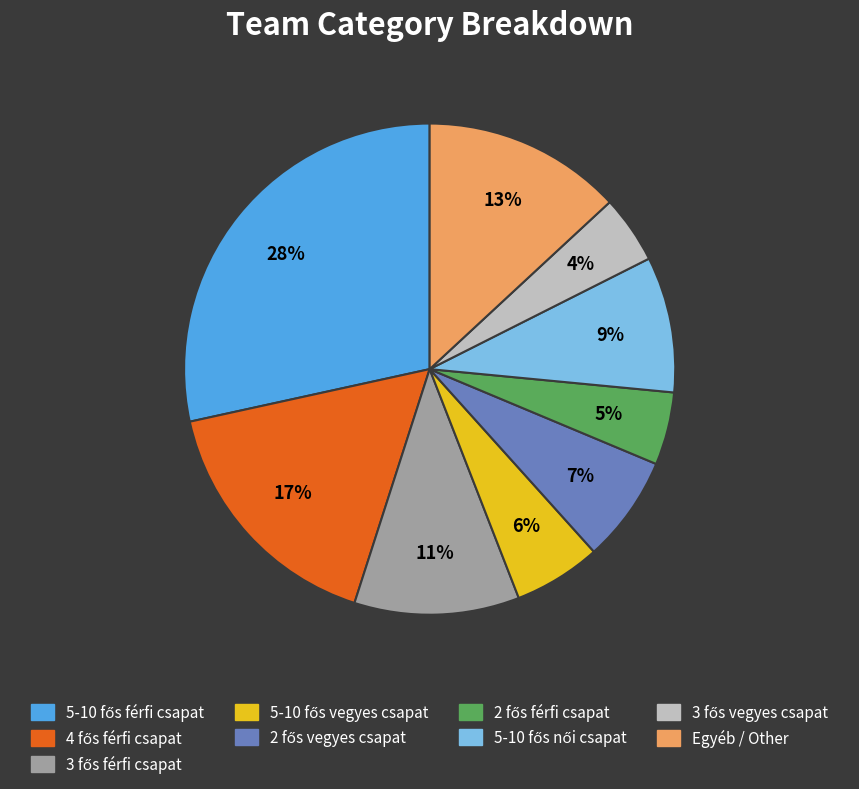

What percentage is the Egyéb / Other slice, to the nearest percent?

13%